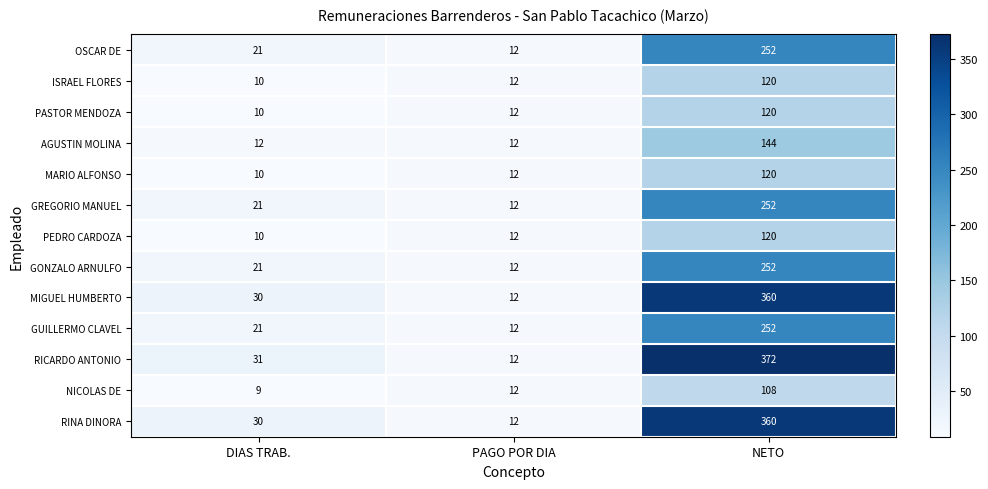

At which category does the chart reach its minimum across all series?

DIAS TRAB.